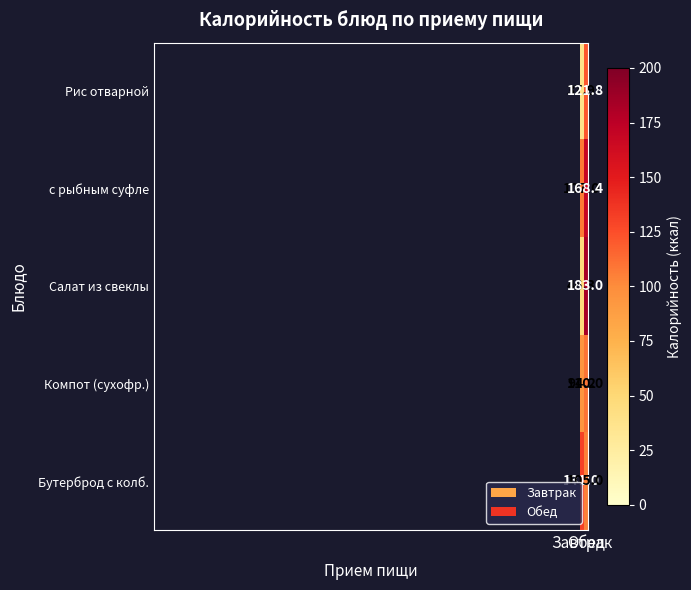

What is the maximum value shown in the chart?

183.0